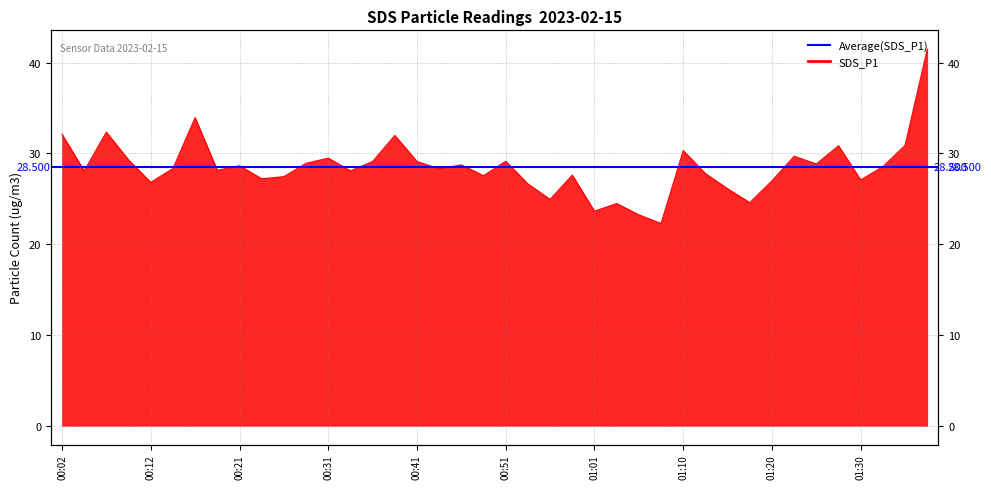

List the labels in order of value, largest first.

01:37, 00:16, 00:07, 00:02, 00:39, 01:35, 01:27, 01:10, 01:23, 00:31, 00:09, 00:51, 00:36, 00:41, 00:29, 01:25, 00:46, 00:21, 01:32, 00:14, 00:43, 00:19, 00:04, 00:34, 01:13, 00:58, 00:48, 00:26, 00:24, 01:30, 01:20, 00:12, 00:53, 01:15, 00:56, 01:18, 01:03, 01:01, 01:05, 01:08